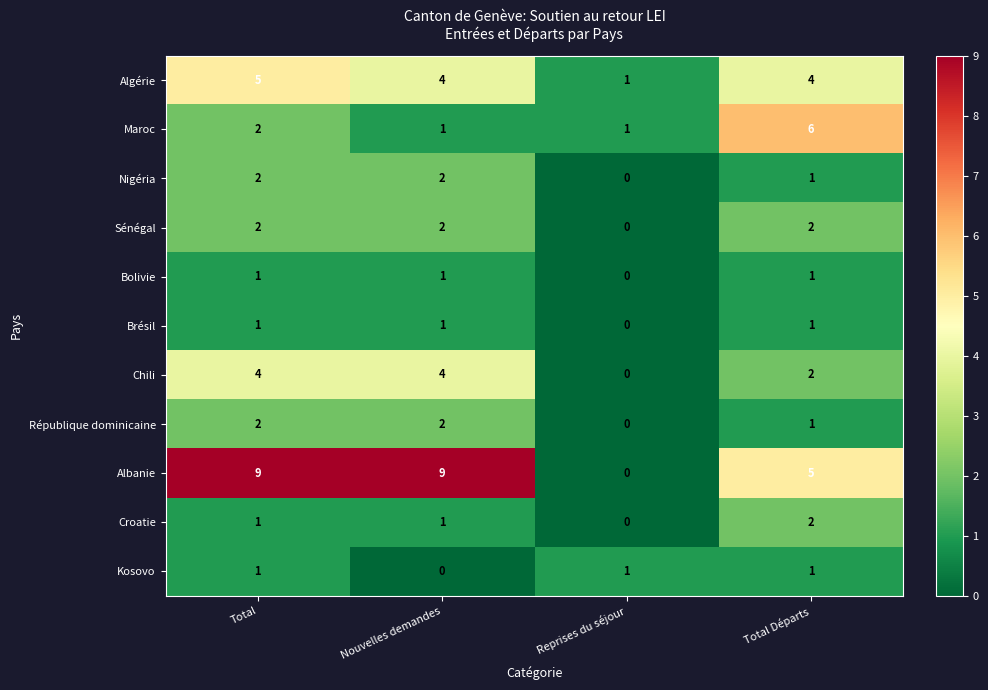

At which category is the sum across all series the highest?

Total